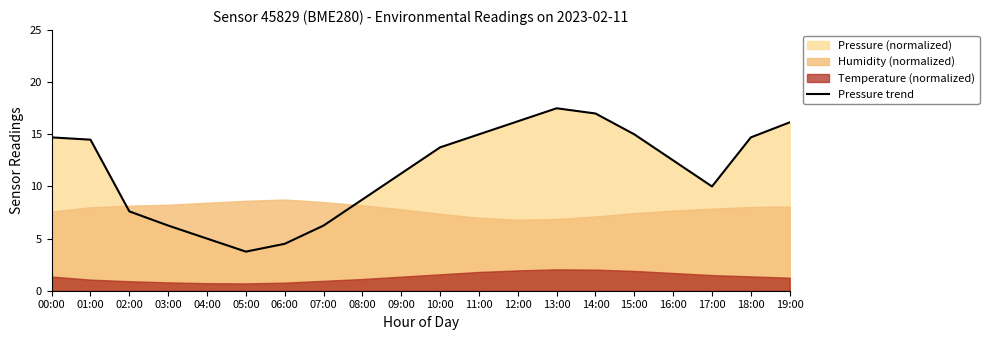

Where is the first local maximum?

13:00